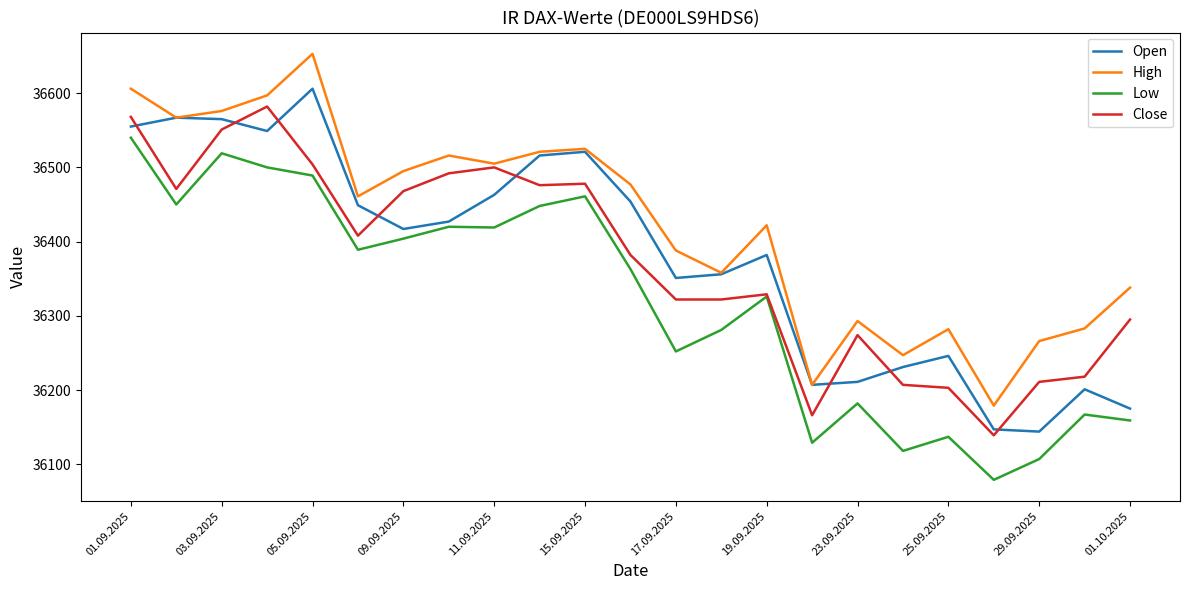

What is the smallest value displayed?

36079